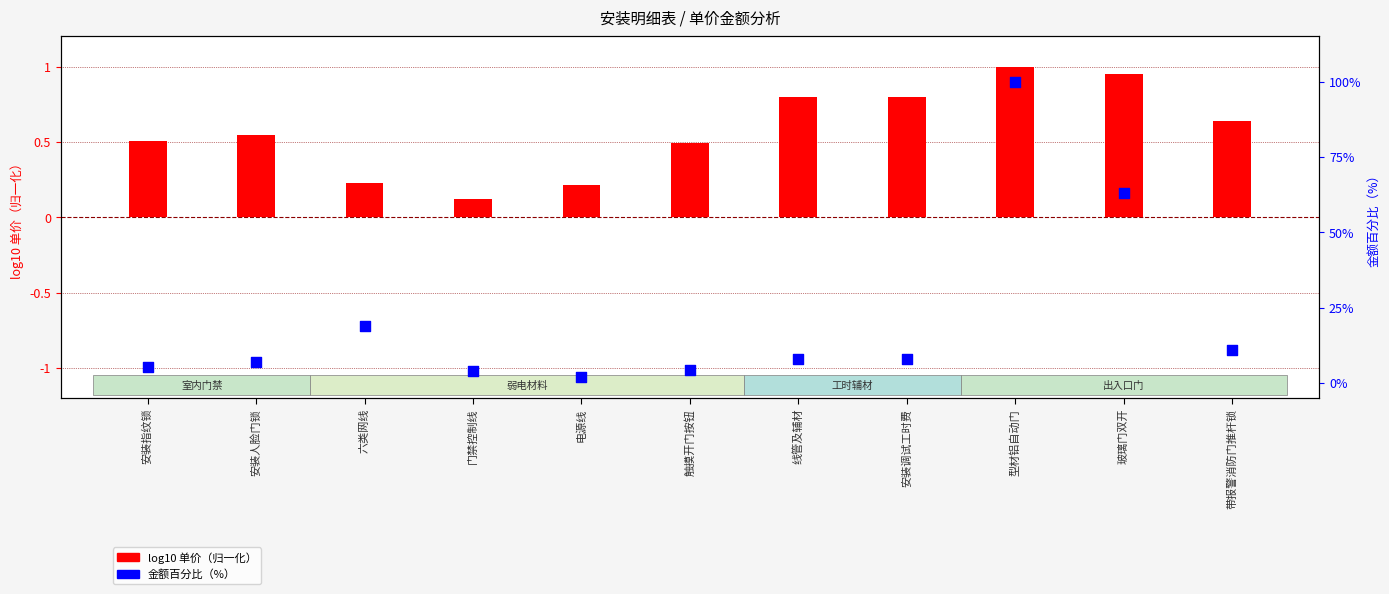

Which series contains the lowest Y value?

单价（元）（log10 比例）